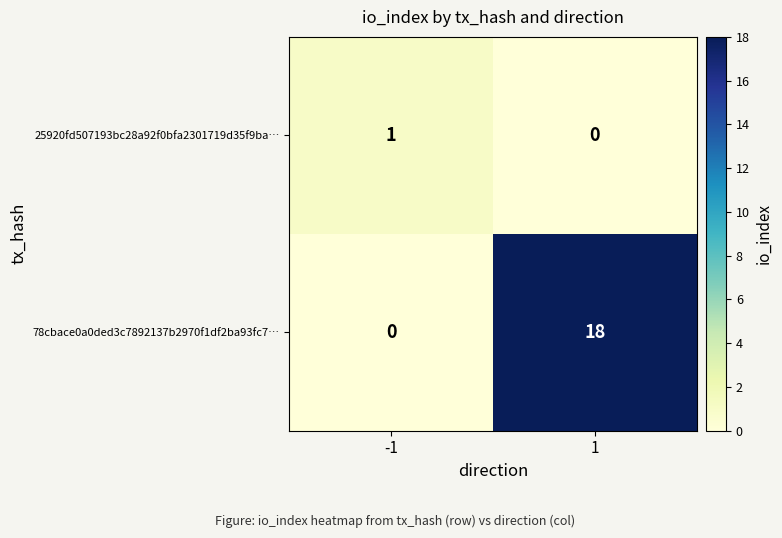

Reading left to right, what are all the values shown in this chart?

25920fd507193bc28a92f0bfa2301719d35f9ba…: -1=1	1=0
78cbace0a0ded3c7892137b2970f1df2ba93fc7…: -1=0	1=18